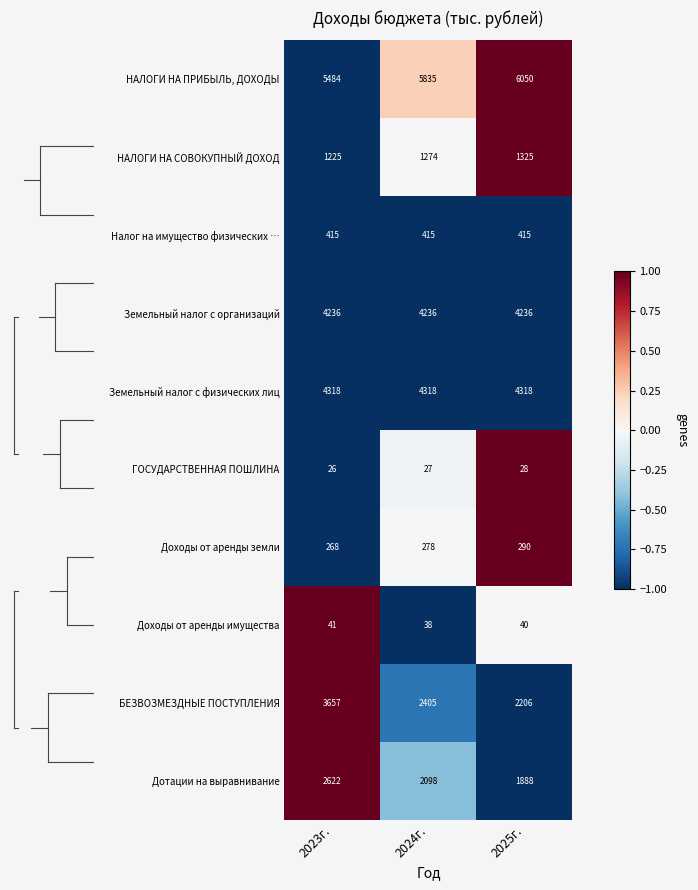

At which category is the sum across all series the highest?

2023г.